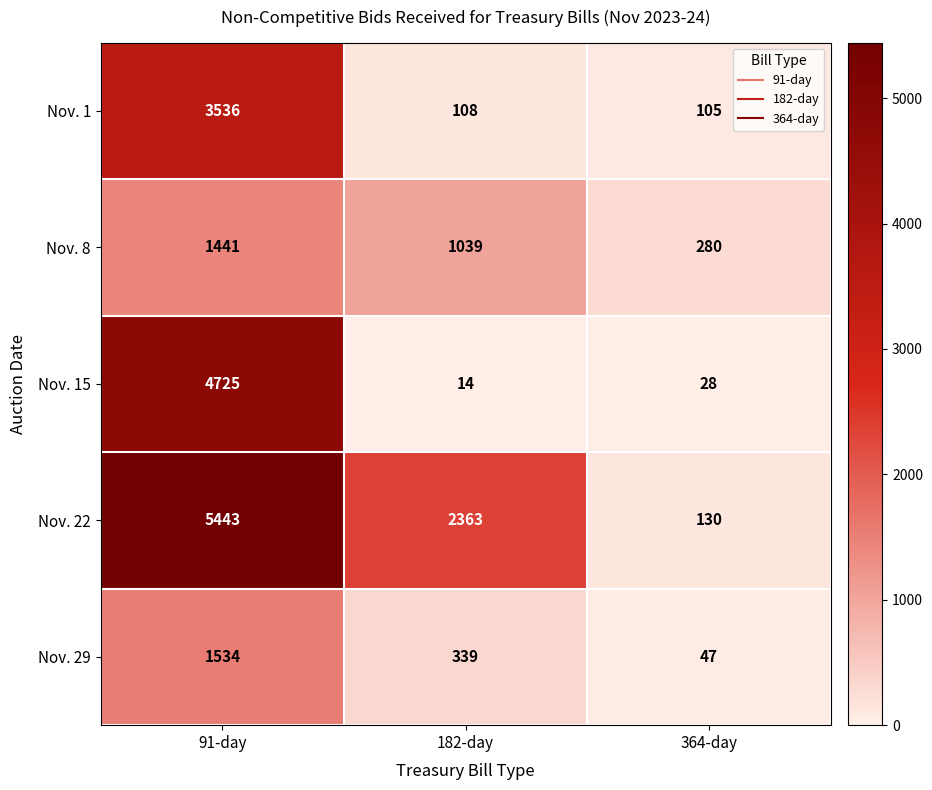

Reading left to right, what are all the values shown in this chart?

Nov. 1: 91-day=3536	182-day=108	364-day=105
Nov. 8: 91-day=1441	182-day=1039	364-day=280
Nov. 15: 91-day=4725	182-day=14	364-day=28
Nov. 22: 91-day=5443	182-day=2363	364-day=130
Nov. 29: 91-day=1534	182-day=339	364-day=47